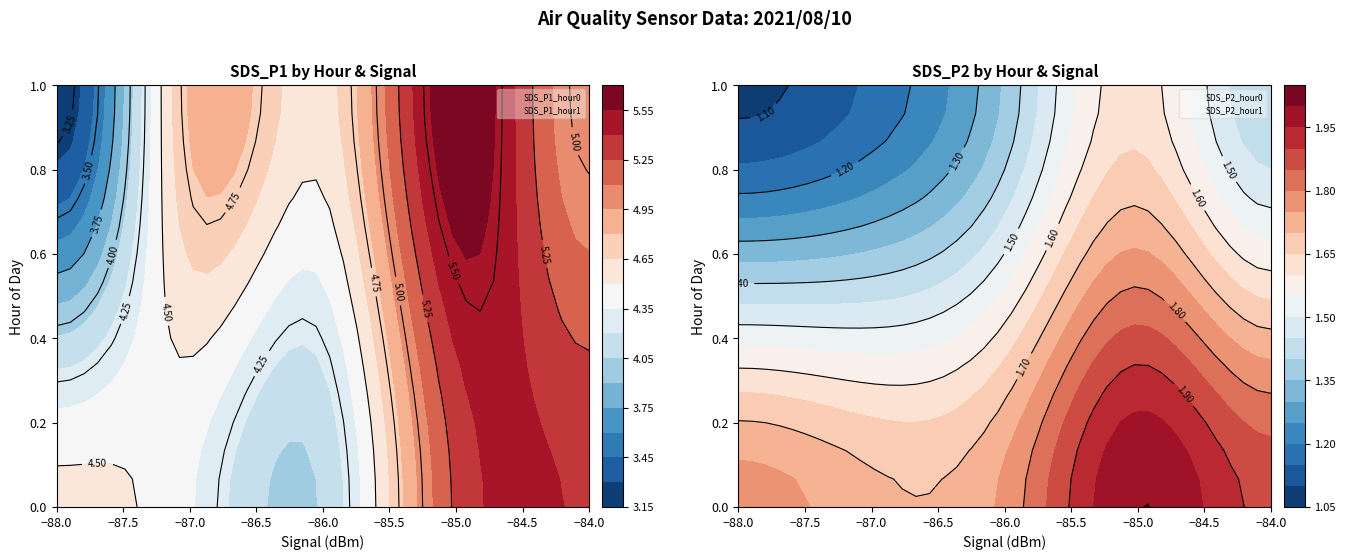

Which series has the largest total across all categories?

SDS_P1_hour1